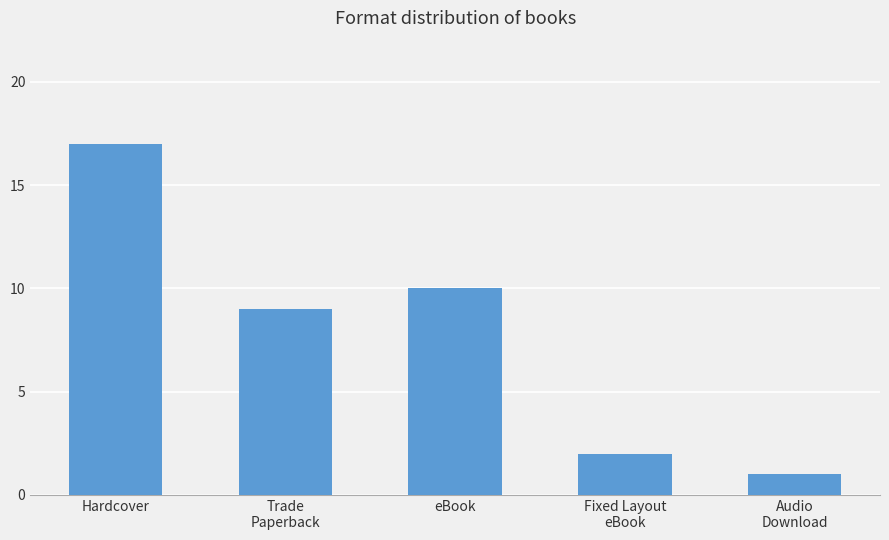

How many data points are less than 9?

2